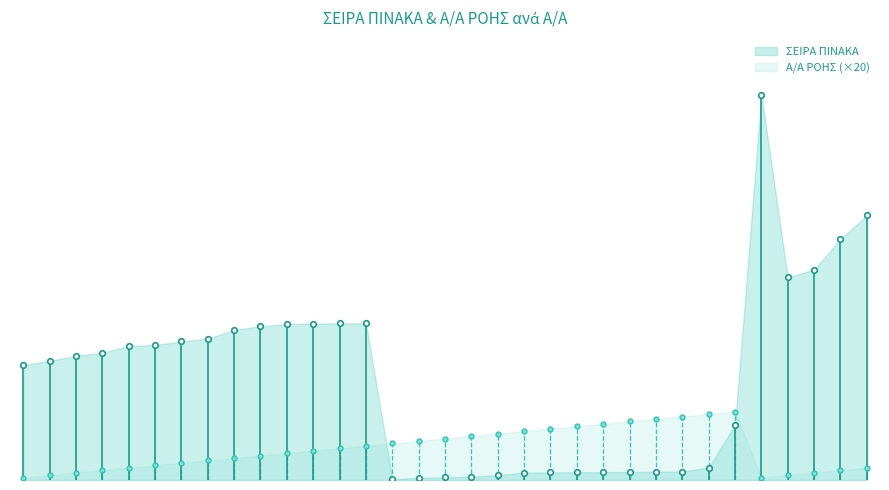

Between 22 and 4, which is larger?

4